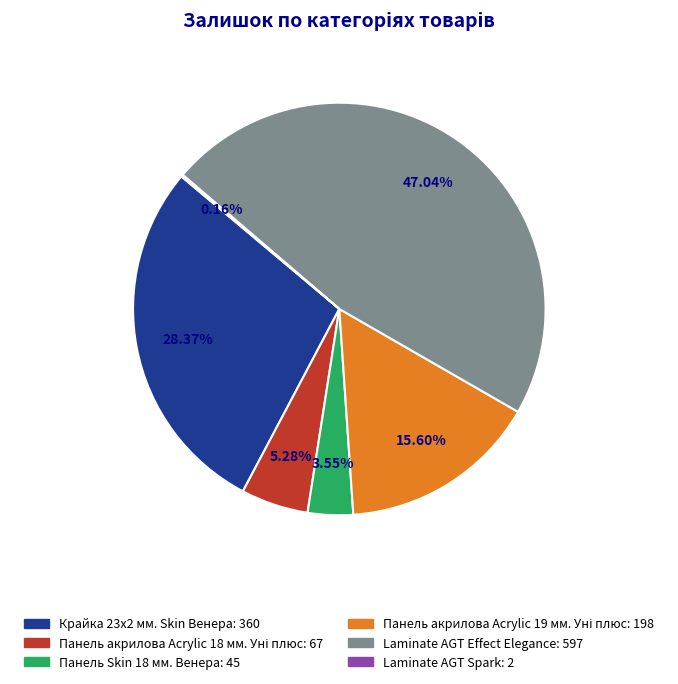

Is there a majority slice in this chart?

No